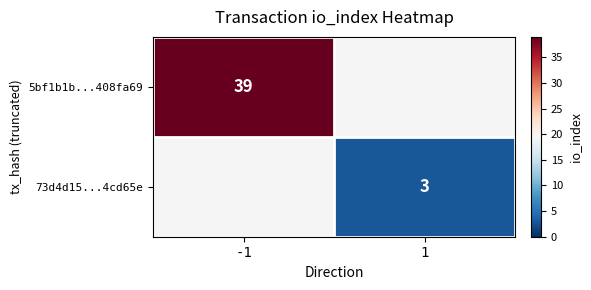

True or false: 5bf1b1b...408fa69 has a value of 58 at -1.

False